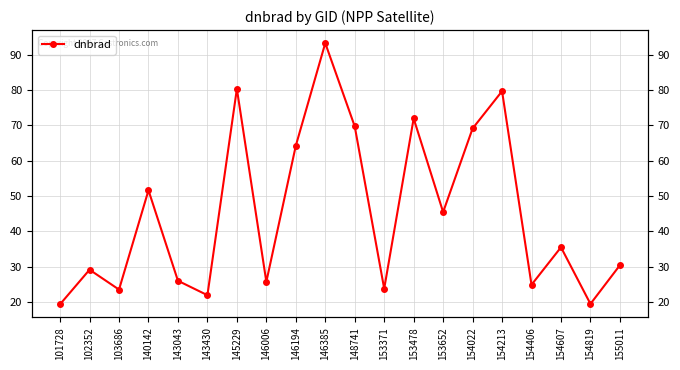

How many points are lower than both their immediate neighbors (excluding endpoints)?

7